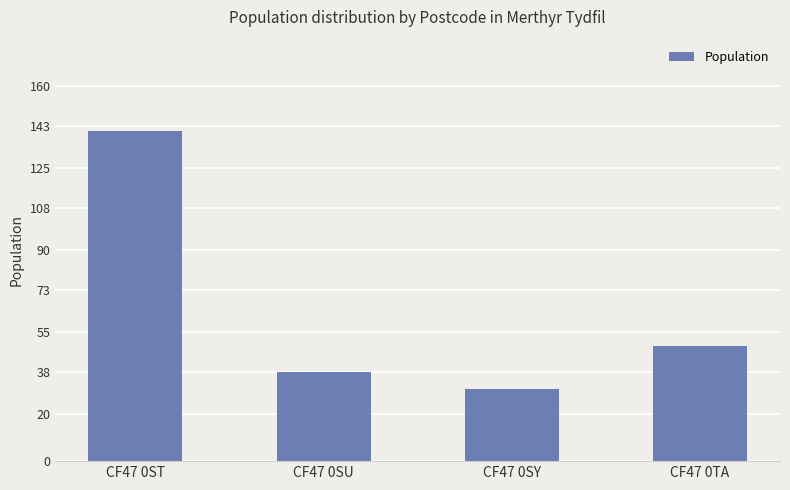

List the labels in order of value, smallest first.

CF47 0SY, CF47 0SU, CF47 0TA, CF47 0ST